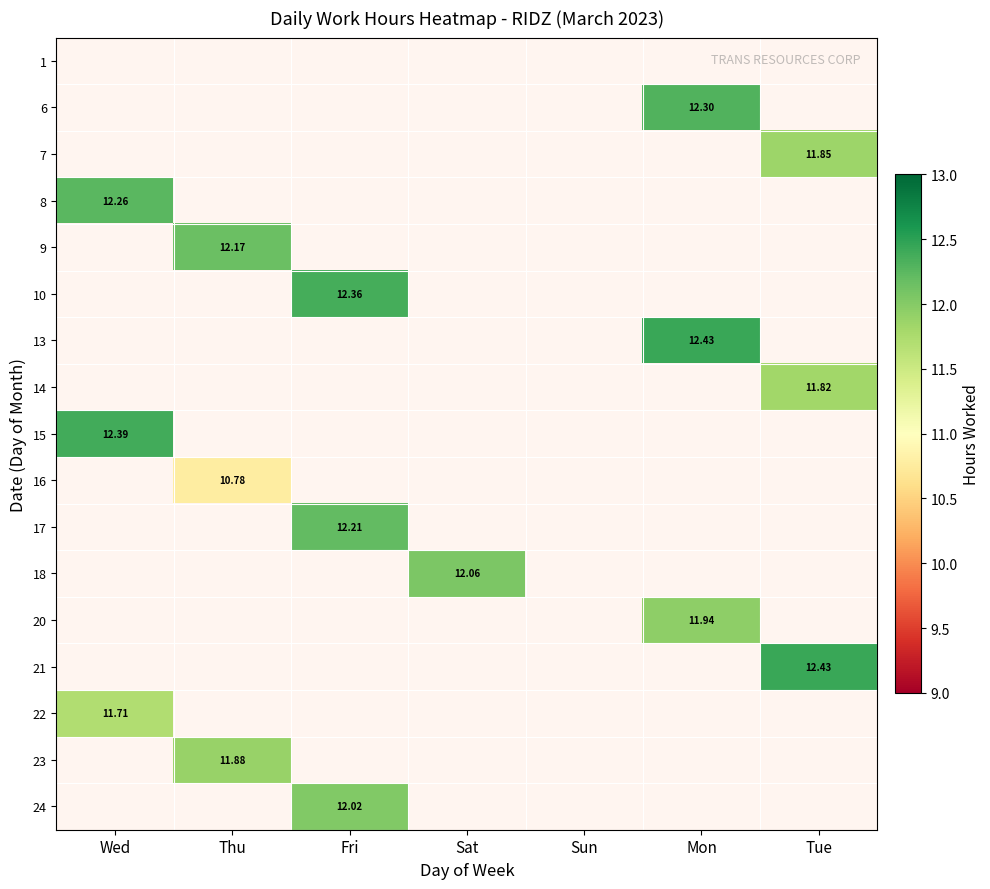

The 23 series shows 7.8 at Tue. True or false?

False